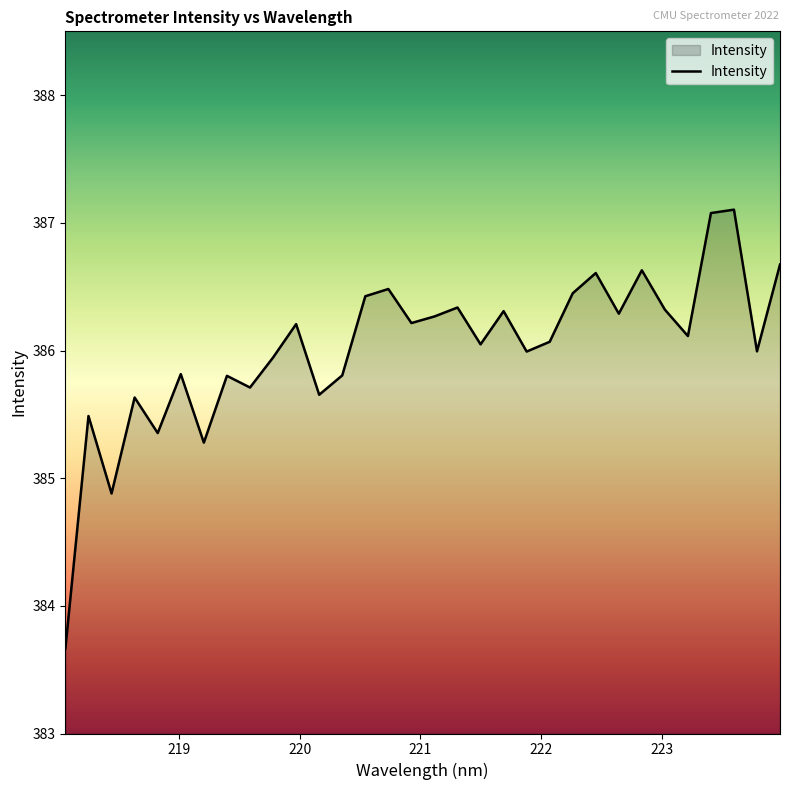

What is the greatest value displayed?

387.1